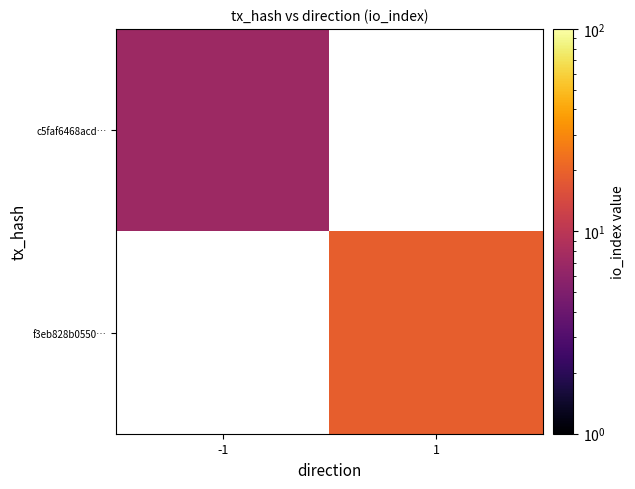

The c5faf6468acd… series shows 7.0 at -1. True or false?

True